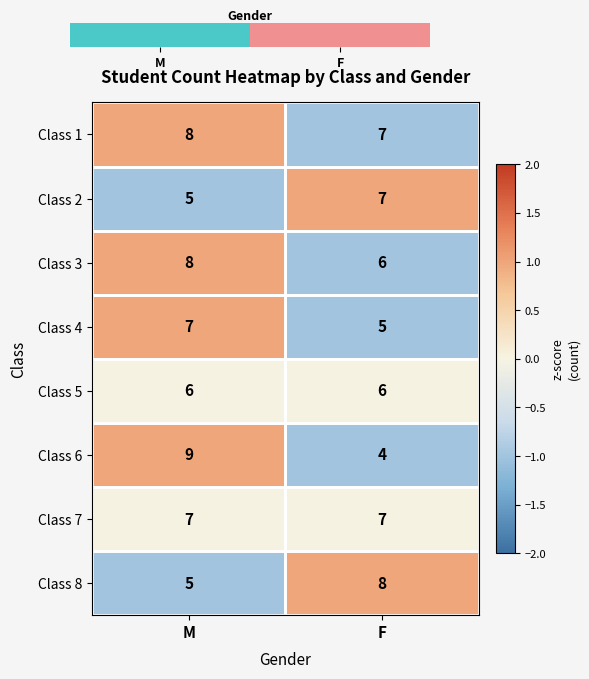

Read the Class 2 value at F.

7